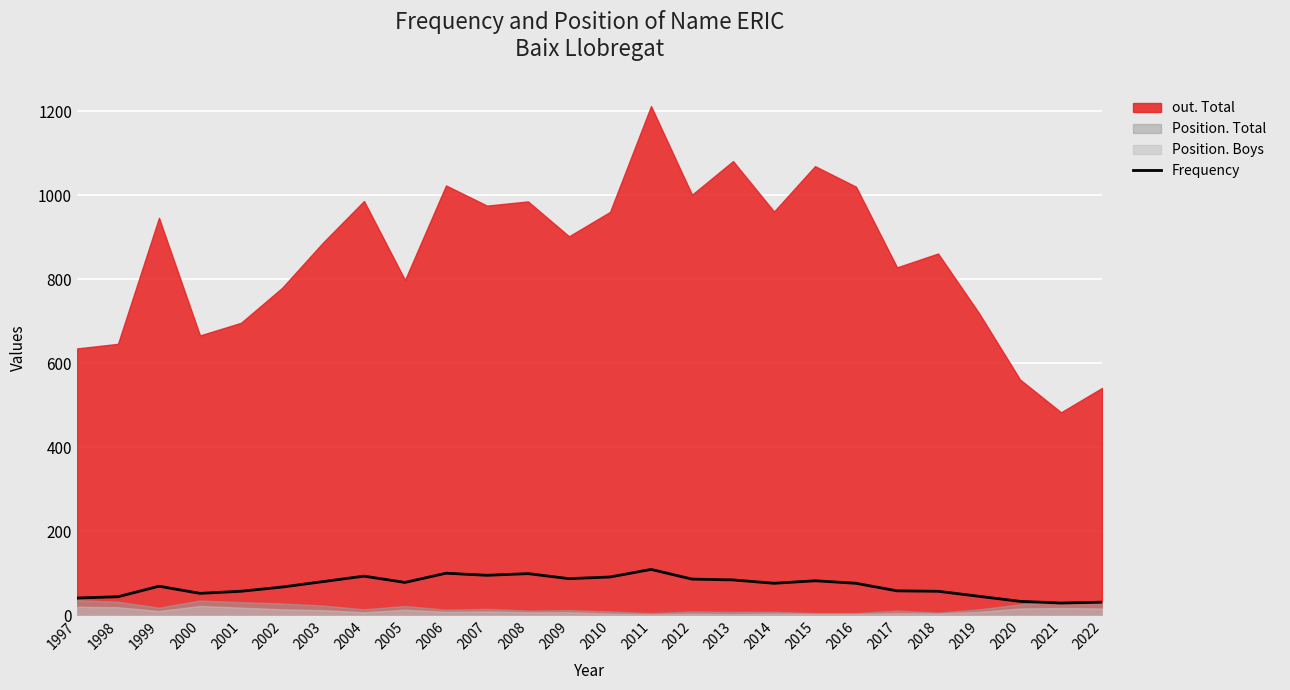

At which label does the data first exceed 76?

2003